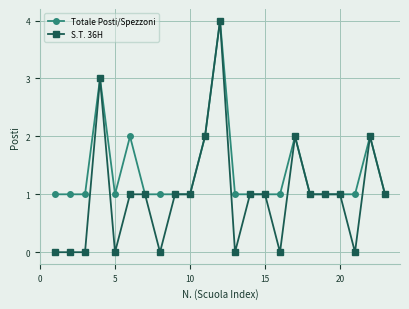

List the series in order of their overall mean, lowest first.

S.T. 36H, Totale Posti/Spezzoni